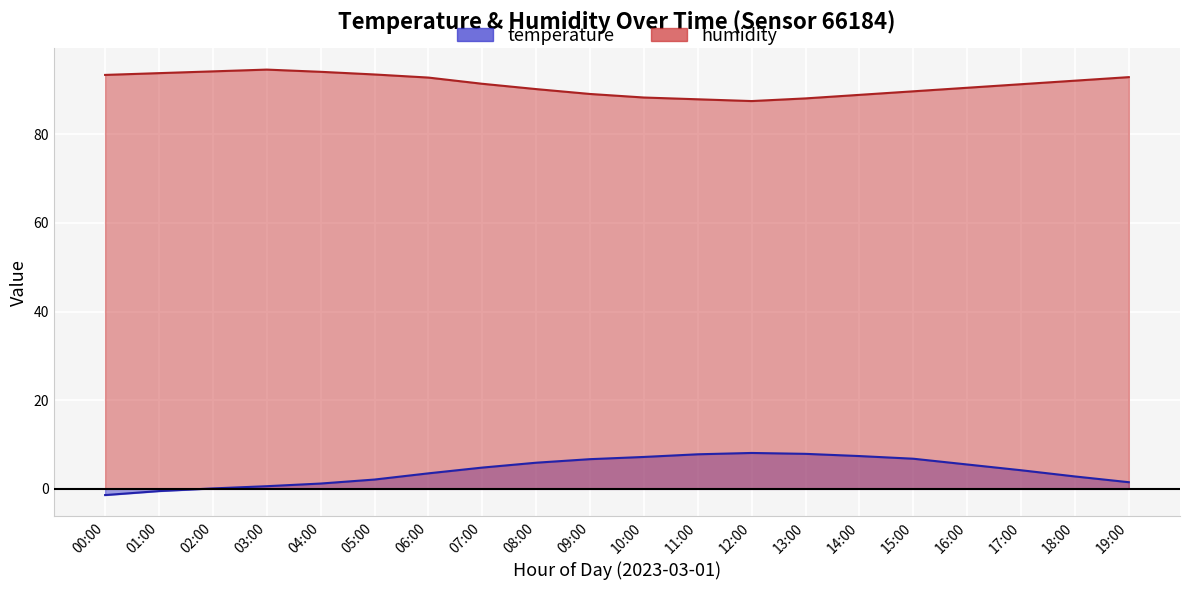

At how many categories does at least one series exceed 17?

20